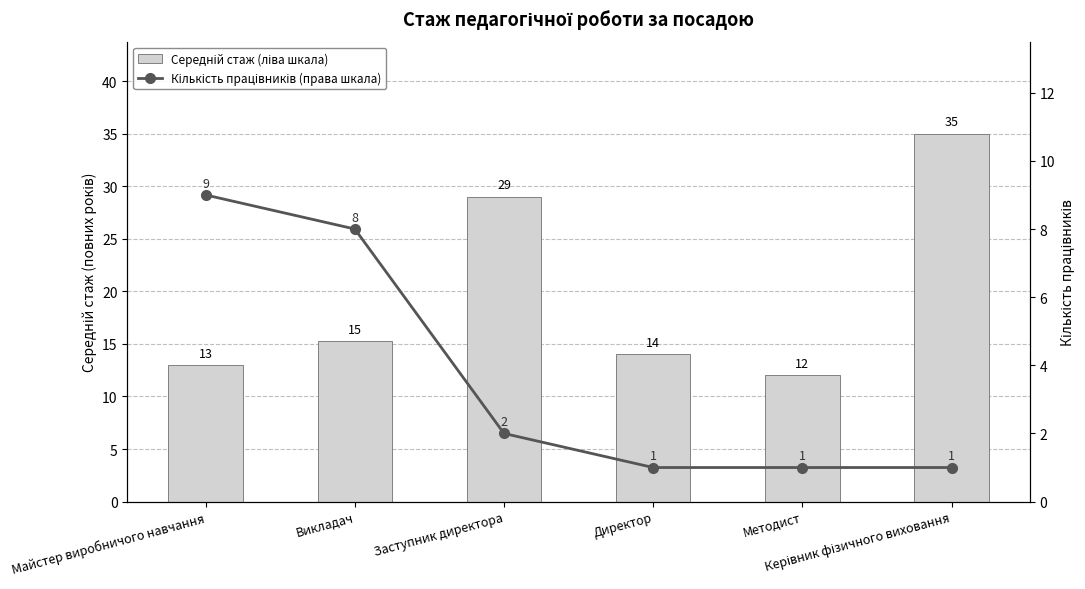

How many data points in Середній стаж (ліва шкала) are less than 15?

3